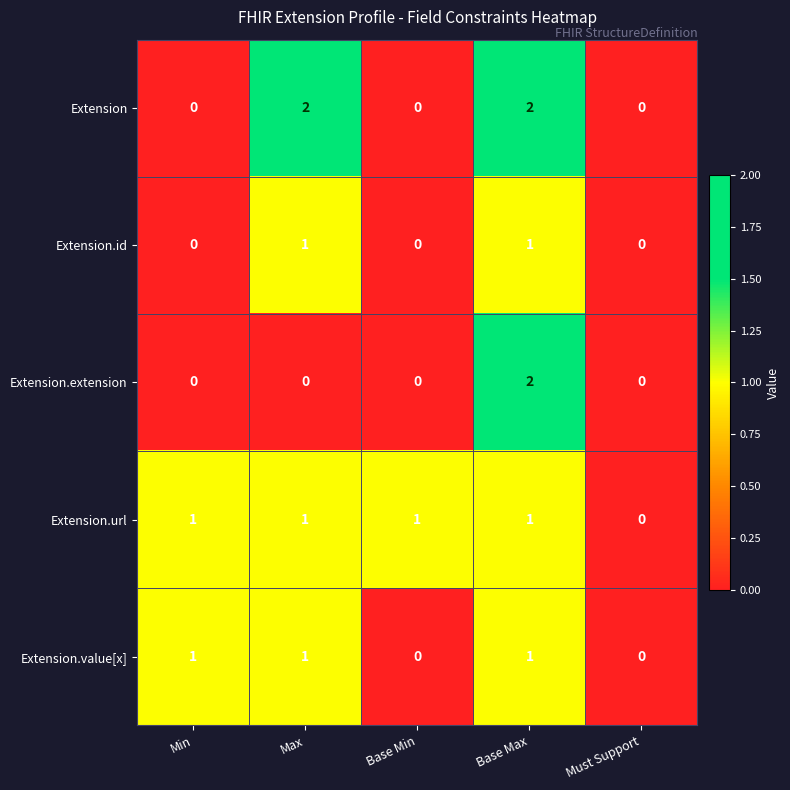

How many series are shown in this chart?

5